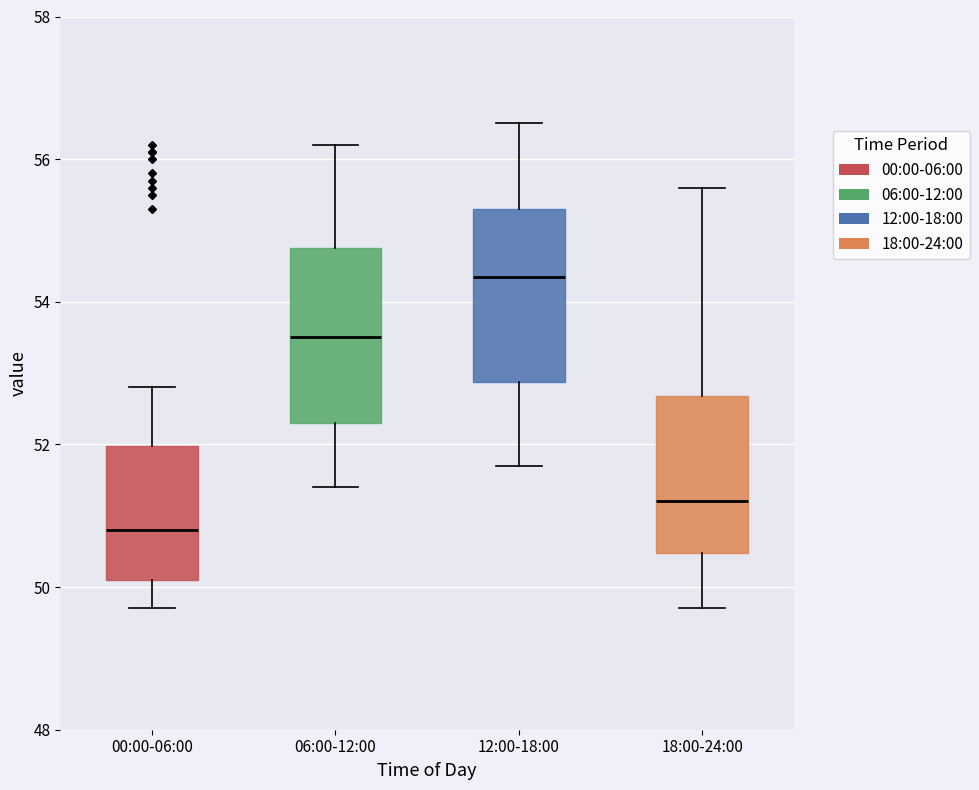

Reading left to right, transcribe this box plot: for each box, give where its median line is, the range the box spans, and where its two whiskers end, as read against the y-axis. The values are not printed on the chart, so give them approximately, as read against the axis.

00:00-06:00: median 50.8, box 50.2 to 52.0, whiskers 49.8 to 52.8
06:00-12:00: median 53.6, box 52.4 to 54.8, whiskers 51.4 to 56.2
12:00-18:00: median 54.4, box 52.8 to 55.4, whiskers 51.8 to 56.6
18:00-24:00: median 51.2, box 50.4 to 52.6, whiskers 49.8 to 55.6